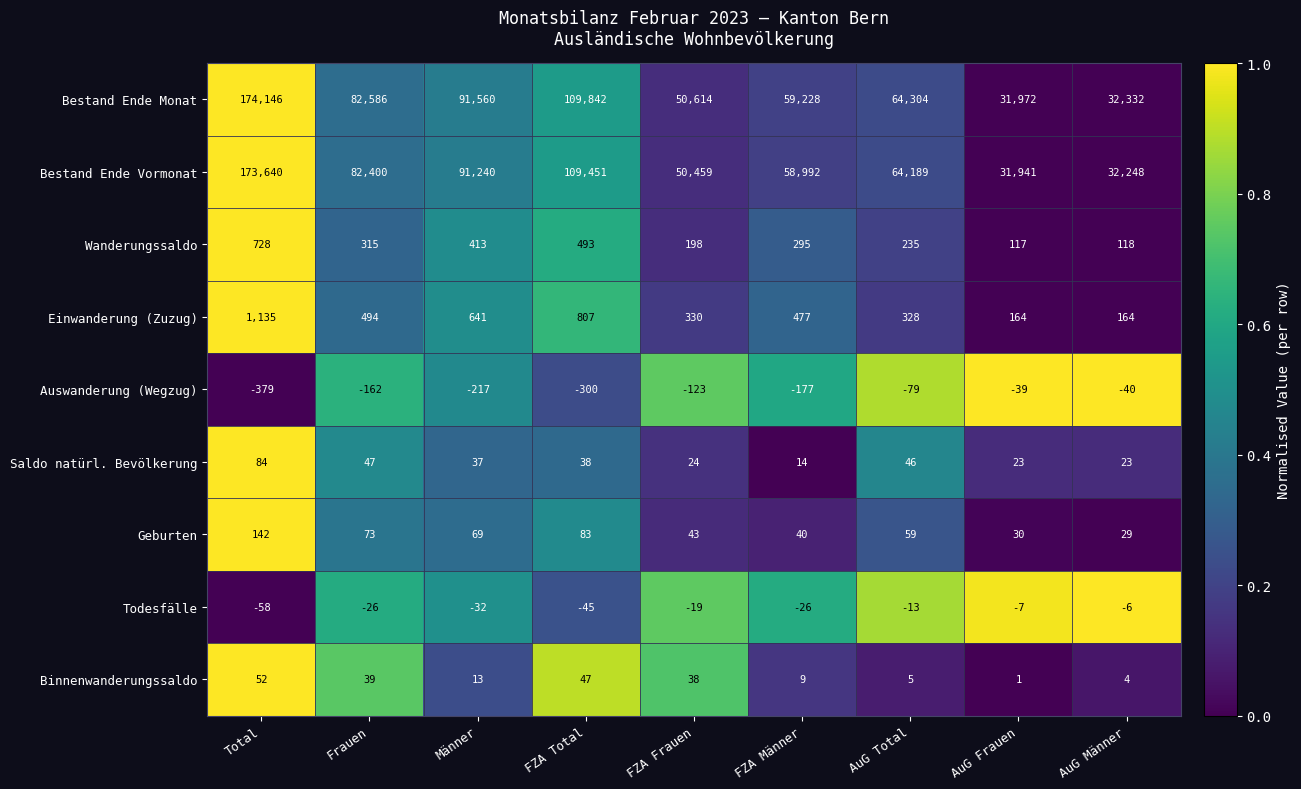

Which series has the largest range (max minus min)?

Bestand Ende Monat